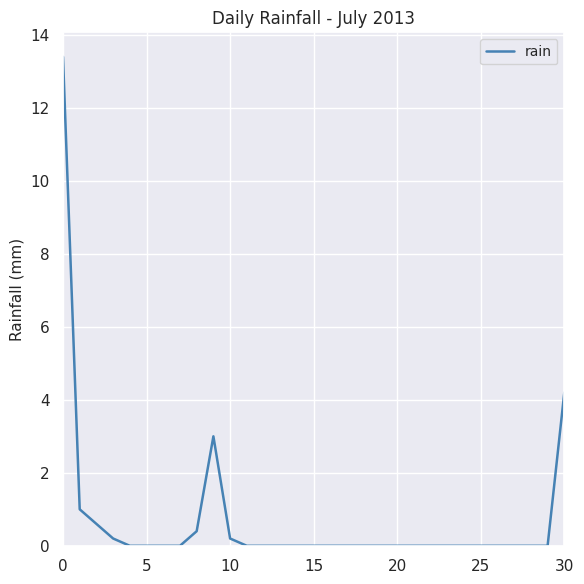

What is the greatest value displayed?

13.4